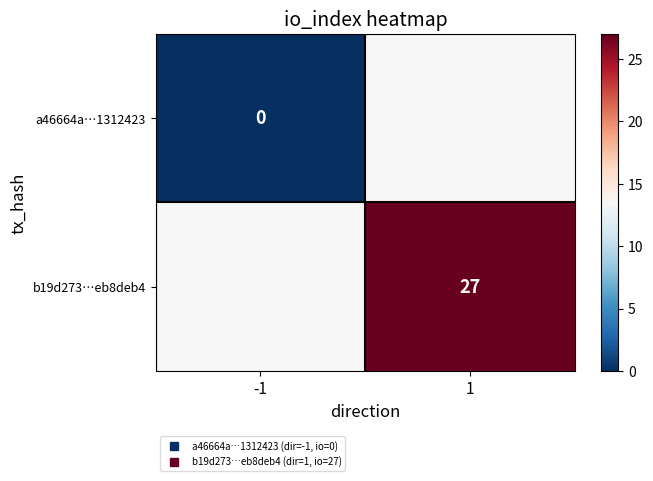

At how many categories does at least one series exceed 10?

2